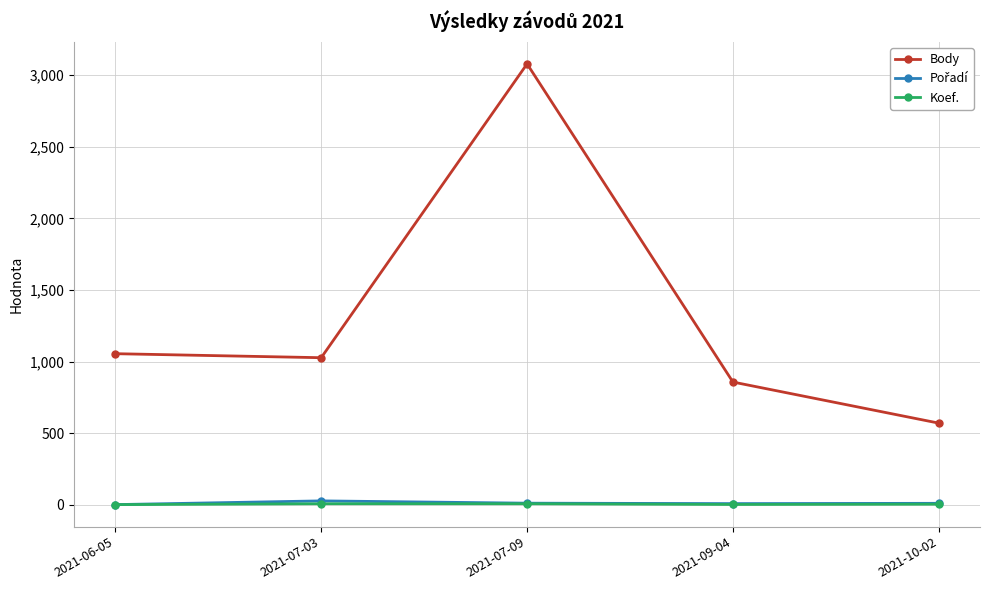

What is the difference between the Koef. values at 2021-09-04 and 2021-07-09?

5